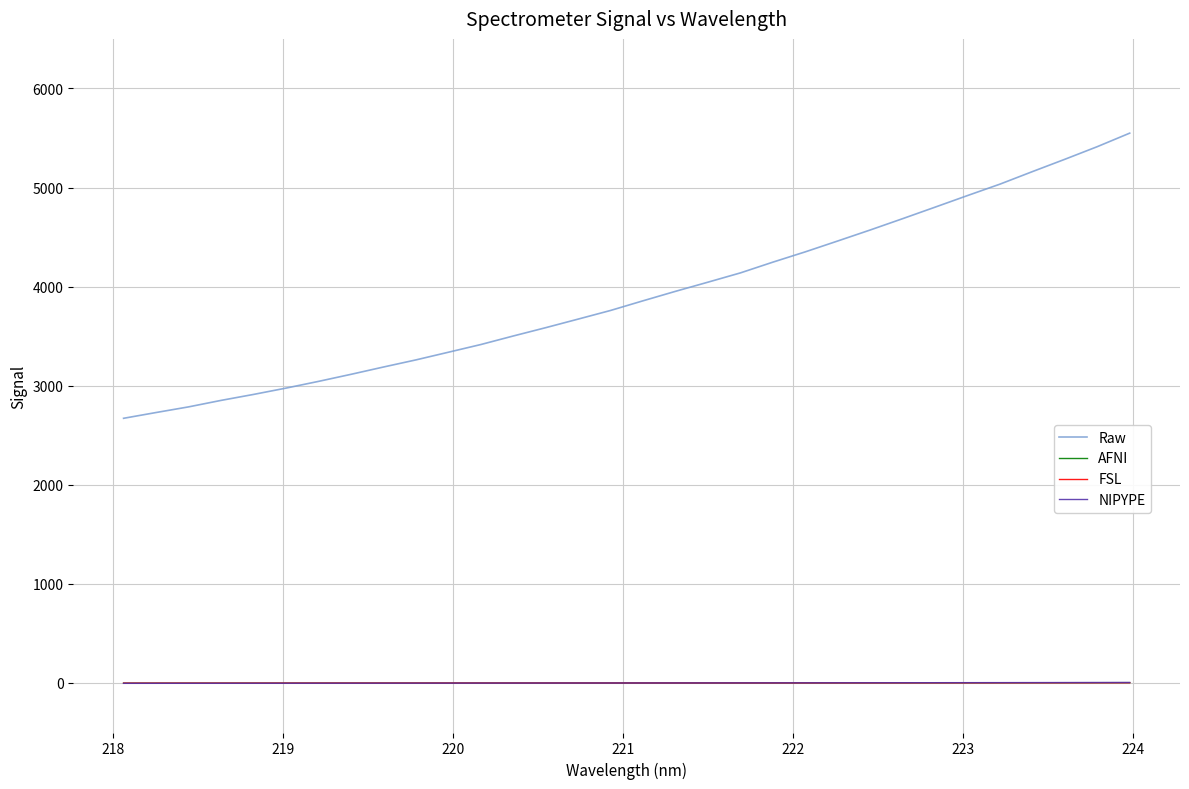

What is the difference between the maximum and second lowest values in the FSL series?

4.2